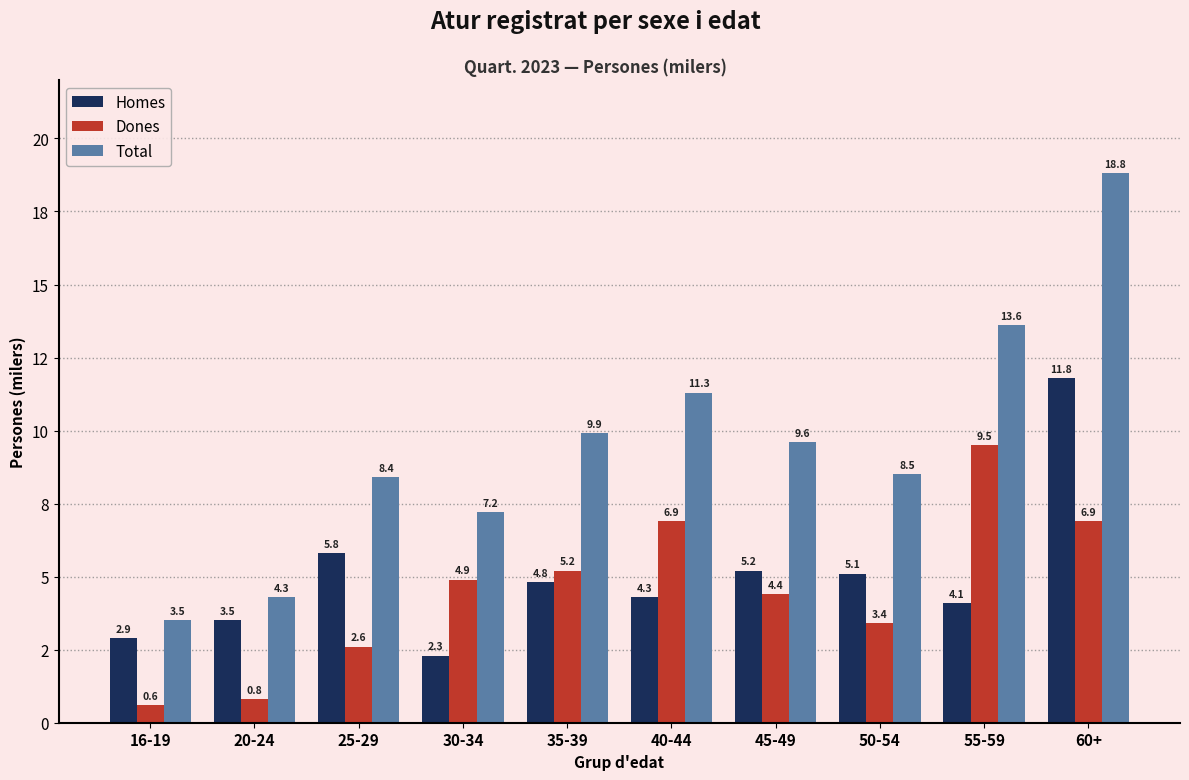

Reading left to right, list all the values displayed in this chart.

Homes: 16-19=2.9	20-24=3.5	25-29=5.8	30-34=2.3	35-39=4.8	40-44=4.3	45-49=5.2	50-54=5.1	55-59=4.1	60+=11.8
Dones: 16-19=0.6	20-24=0.8	25-29=2.6	30-34=4.9	35-39=5.2	40-44=6.9	45-49=4.4	50-54=3.4	55-59=9.5	60+=6.9
Total: 16-19=3.5	20-24=4.3	25-29=8.4	30-34=7.2	35-39=9.9	40-44=11.3	45-49=9.6	50-54=8.5	55-59=13.6	60+=18.8